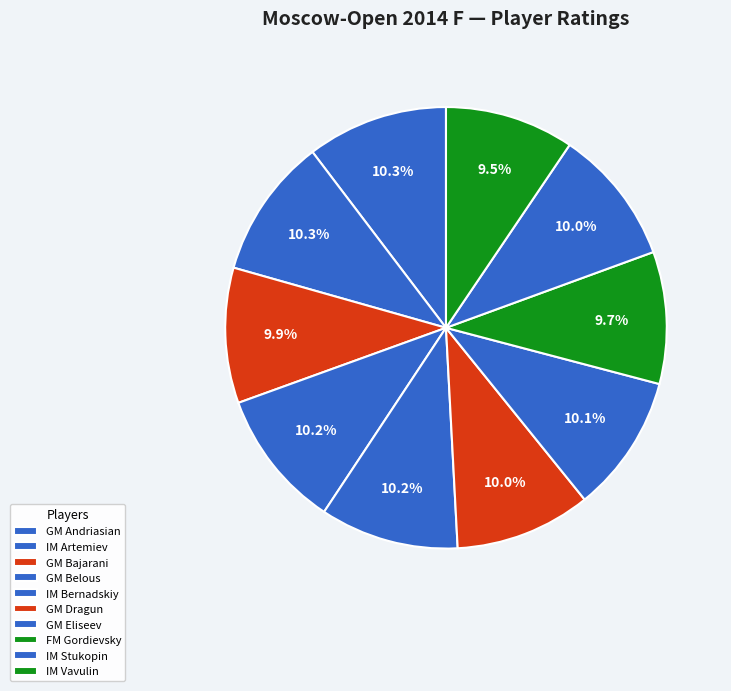

How many slices are in this pie chart?

10